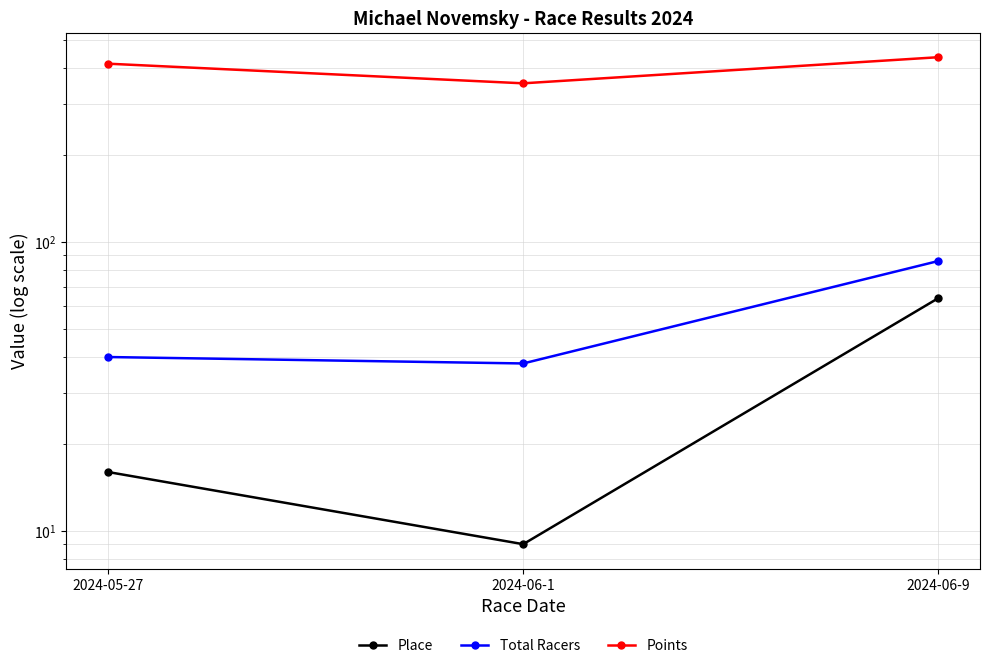

What is the sum of all Points values?

1205.1